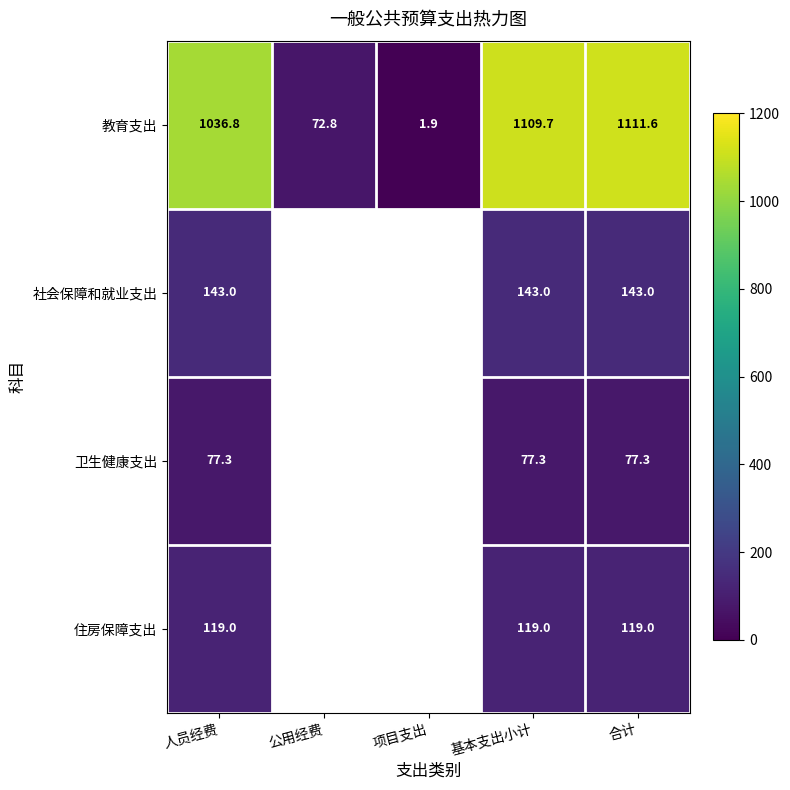

At 基本支出小计, list the series in order from largest to smallest.

教育支出, 社会保障和就业支出, 住房保障支出, 卫生健康支出